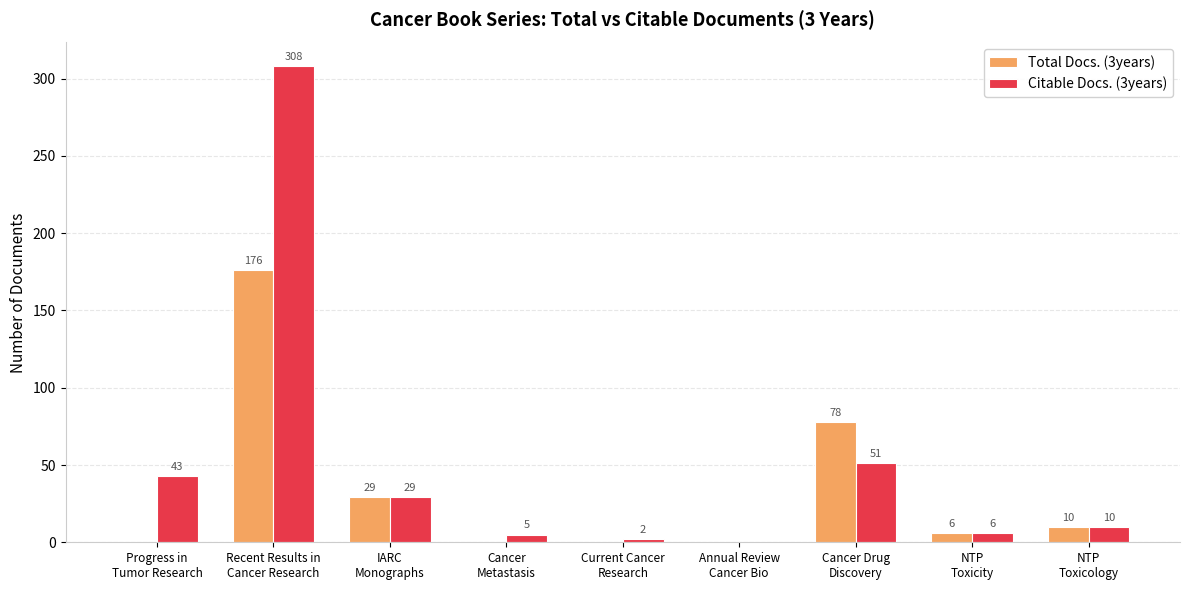

Count the number of categories in the chart.

9